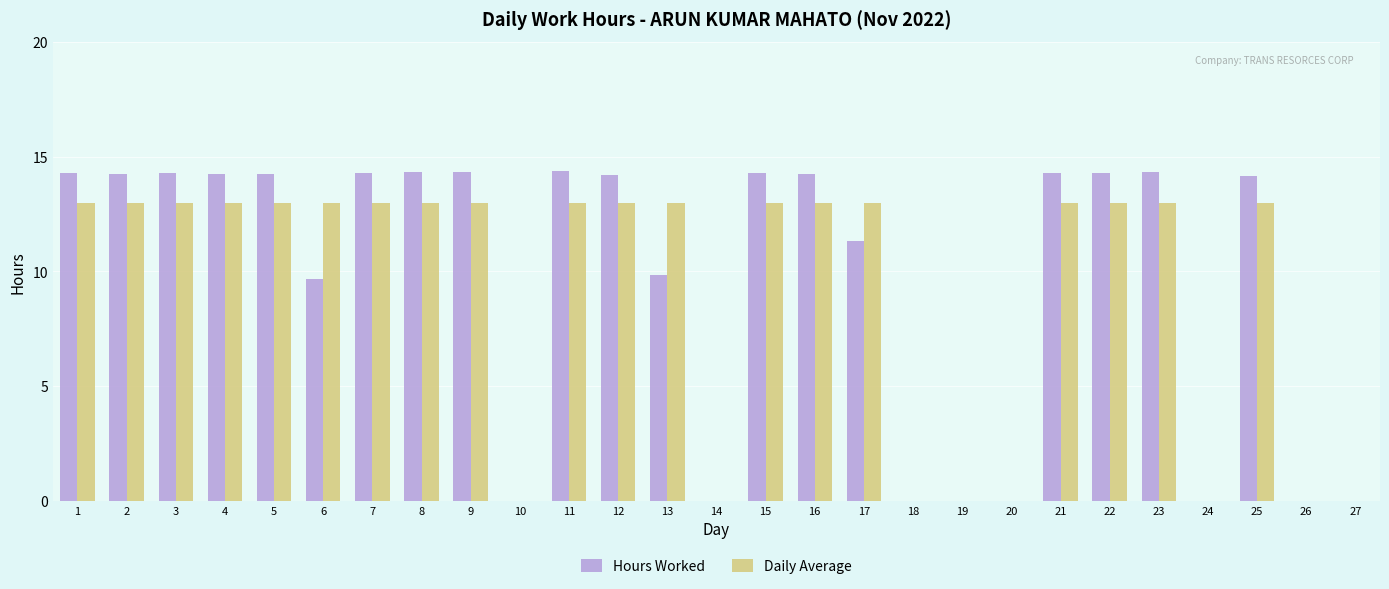

How many data points does each series have?

27